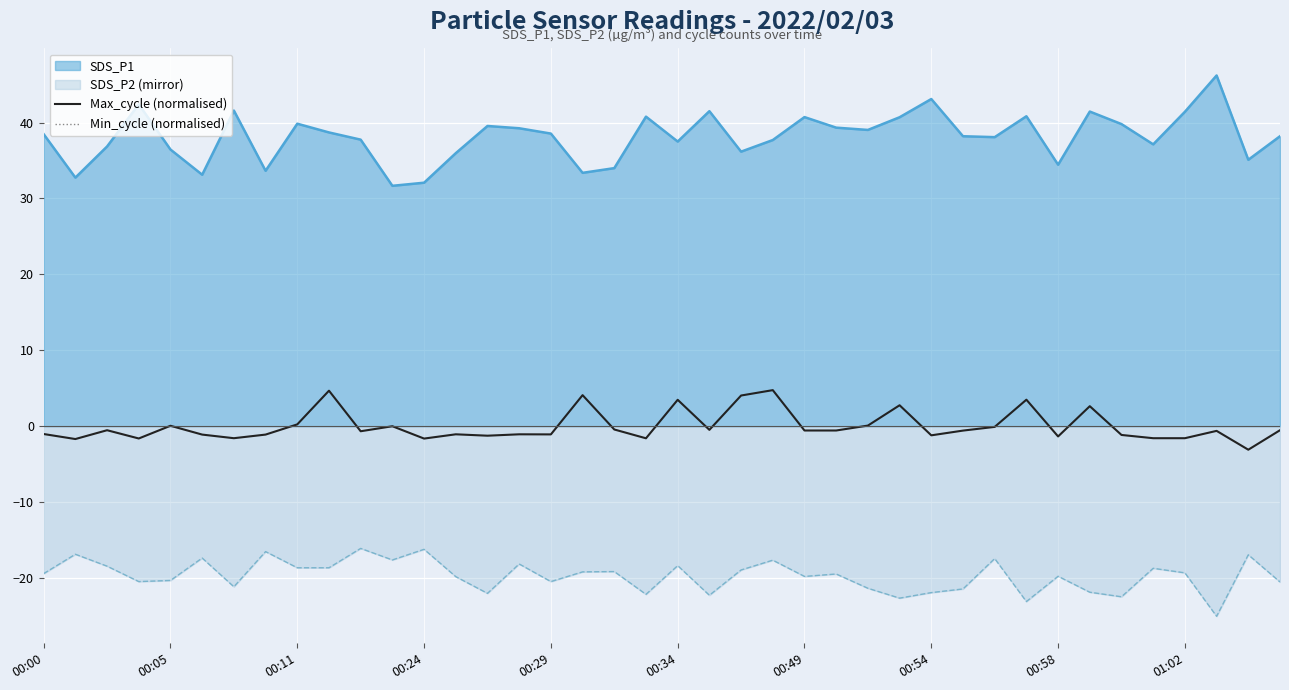

True or false: SDS_P1 and Max_cycle (normalised) intersect in this chart.

False